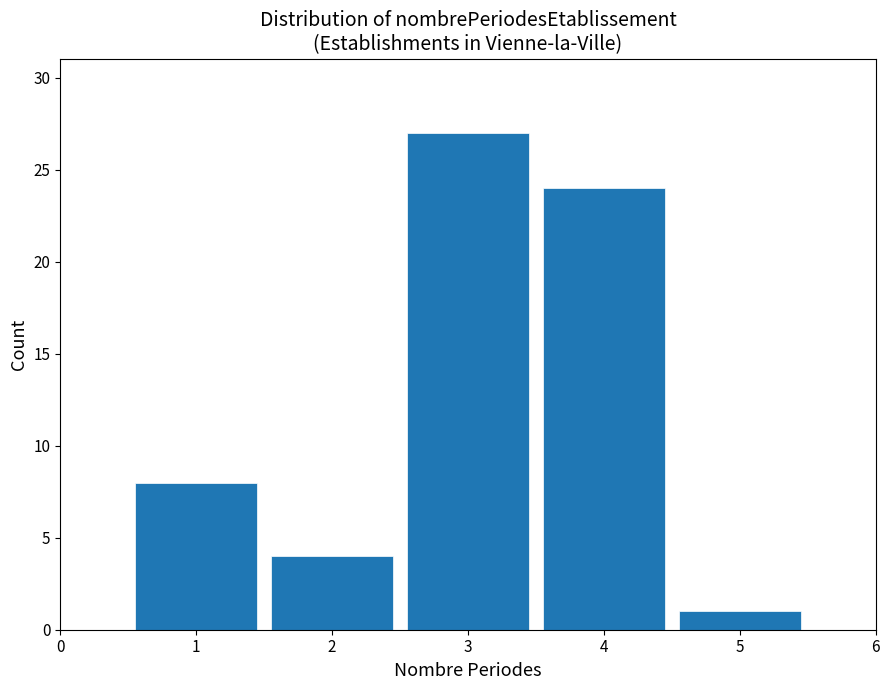

Reading left to right, list every bar in this chart as the range it spans on the x-axis followed by its height. The values are not printed on the chart, so give them approximately, as read against the axis.

0.5 to 1.5: 8
1.5 to 2.5: 4
2.5 to 3.5: 27
3.5 to 4.5: 24
4.5 to 5.5: 1